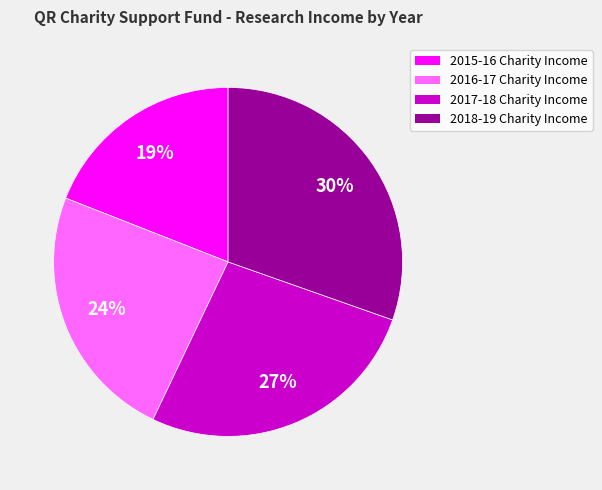

How many segments does this pie chart have?

4